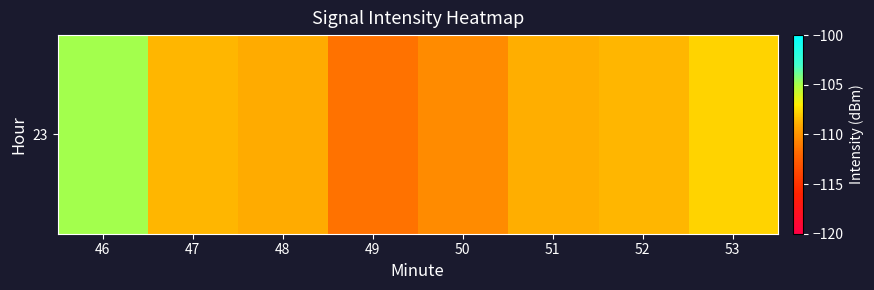

What is the difference between the second highest and second lowest values?

2.5